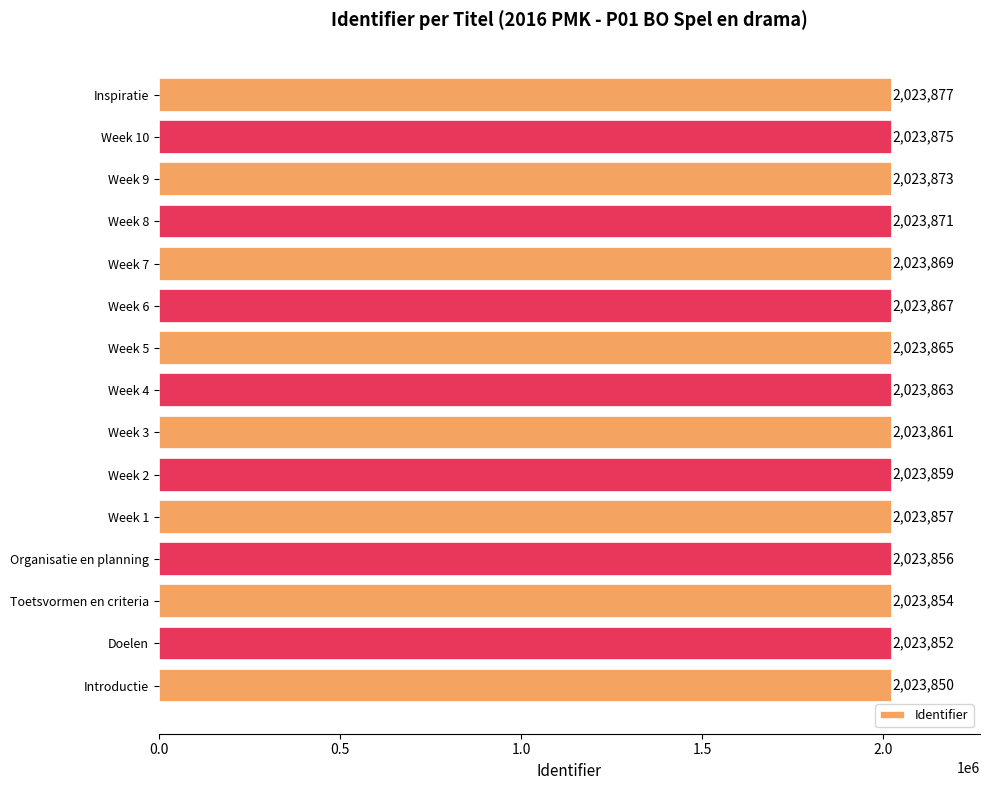

What is the difference between the second highest and minimum values?

25